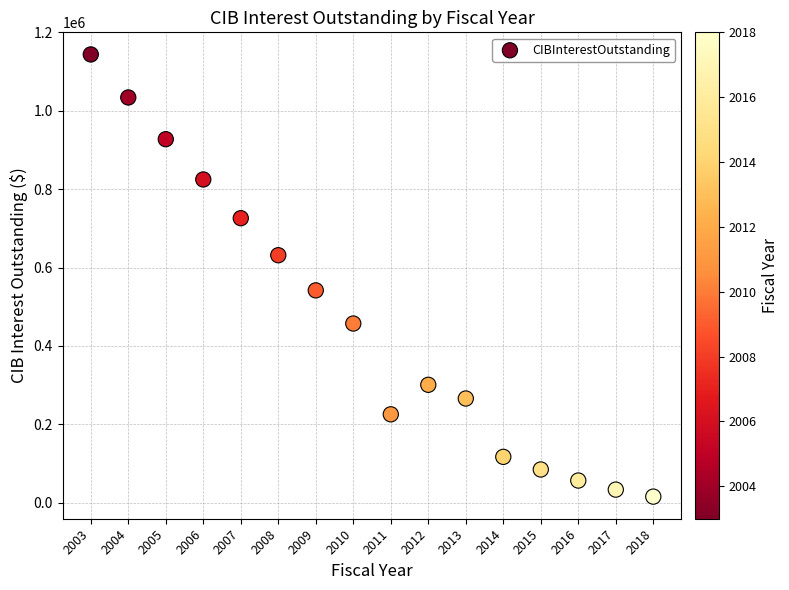

What Y value in the scatter plot is closest to 579521?

541669.5